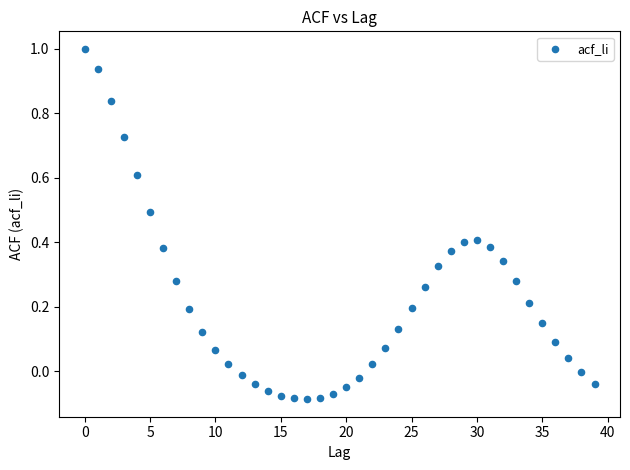

What is the range of Y values (max minus min)?

1.1